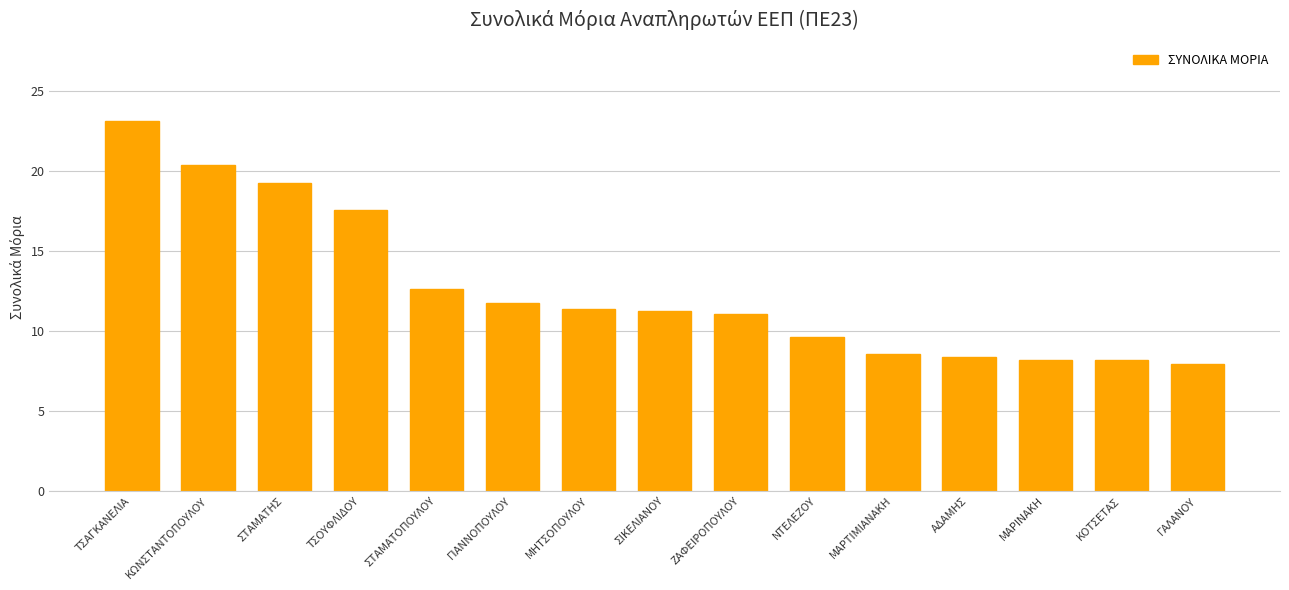

Does the chart contain any negative values?

No